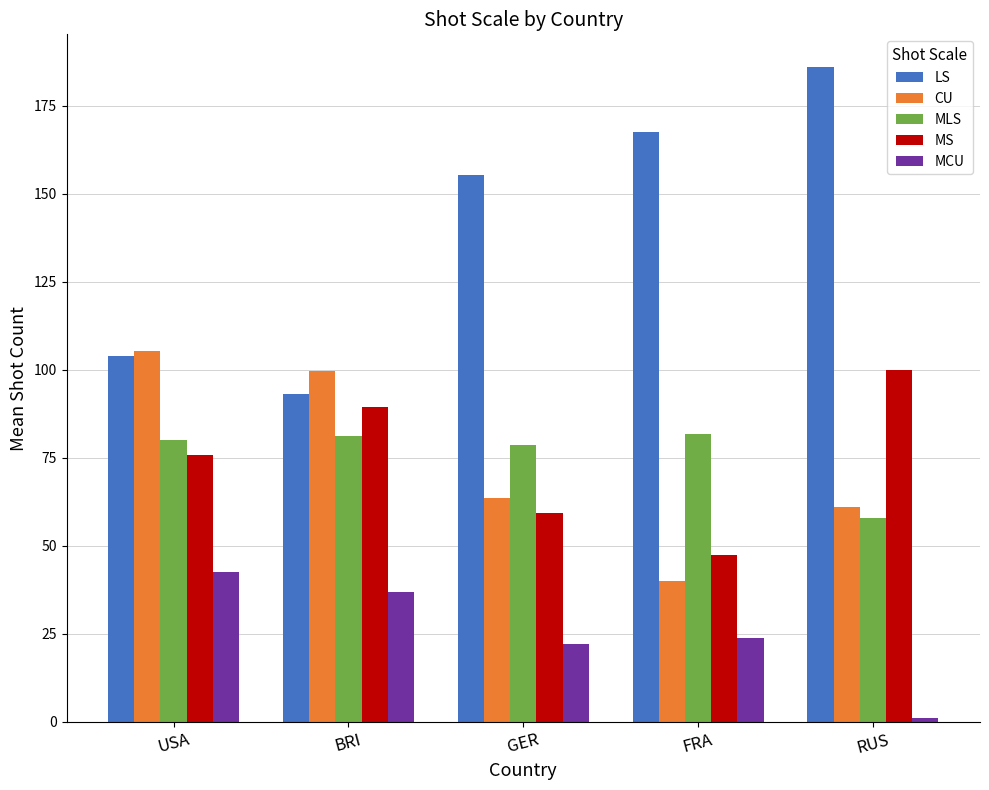

Which series has the largest range (max minus min)?

LS